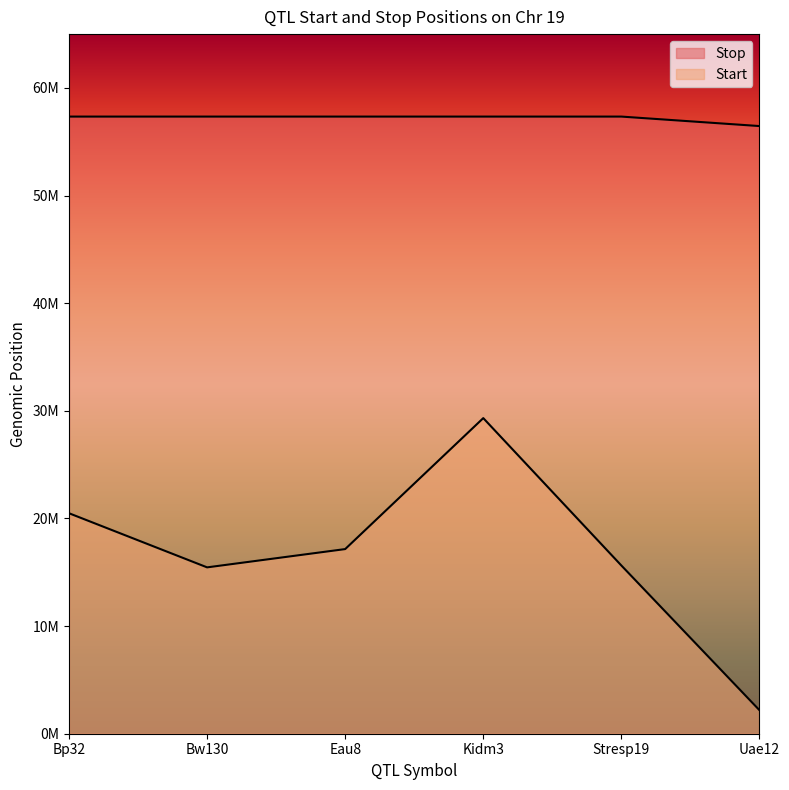

True or false: Start and Stop intersect in this chart.

False